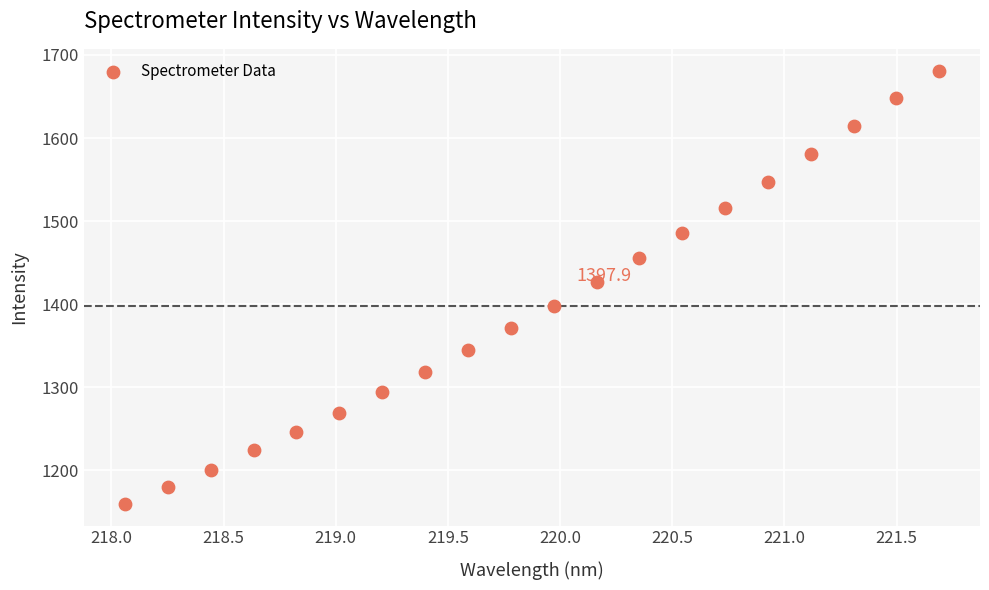

What is the range of X values (max minus min)?

3.6